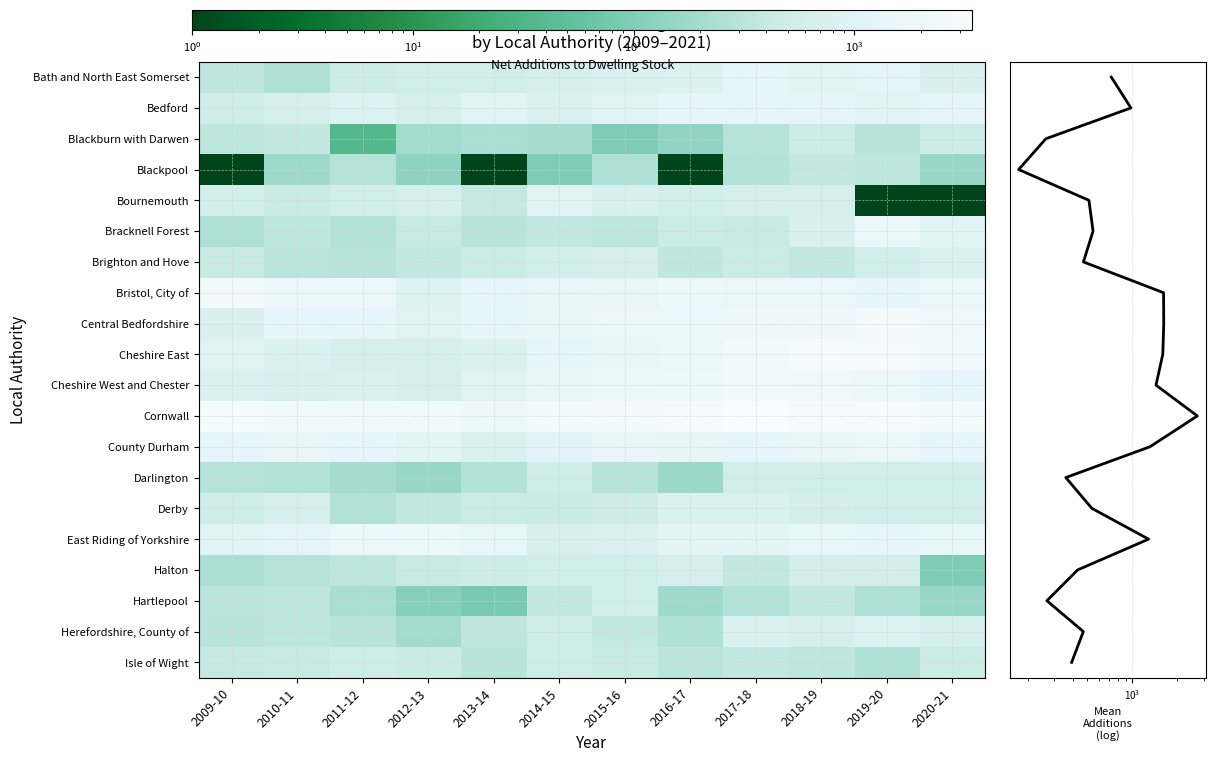

Is it true that Predominantly Rural equals 4367.2 at 2020-21?

False